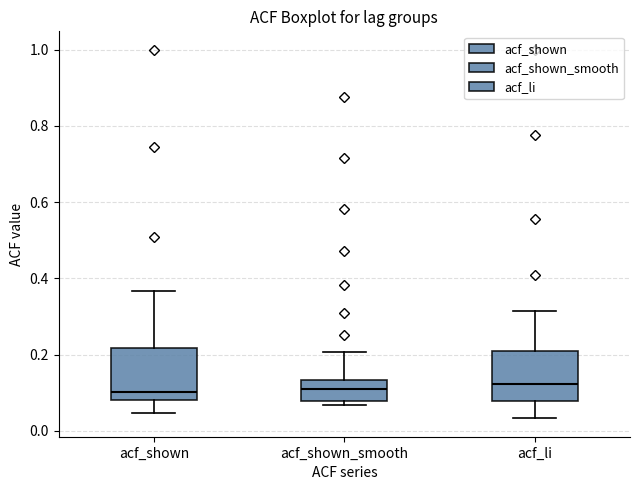

Reading left to right, transcribe this box plot: for each box, give where its median line is, the range the box spans, and where its two whiskers end, as read against the y-axis. The values are not printed on the chart, so give them approximately, as read against the axis.

acf_shown: median 0.10, box 0.08 to 0.22, whiskers 0.04 to 0.36
acf_shown_smooth: median 0.10, box 0.08 to 0.14, whiskers 0.06 to 0.20
acf_li: median 0.12, box 0.08 to 0.20, whiskers 0.04 to 0.32